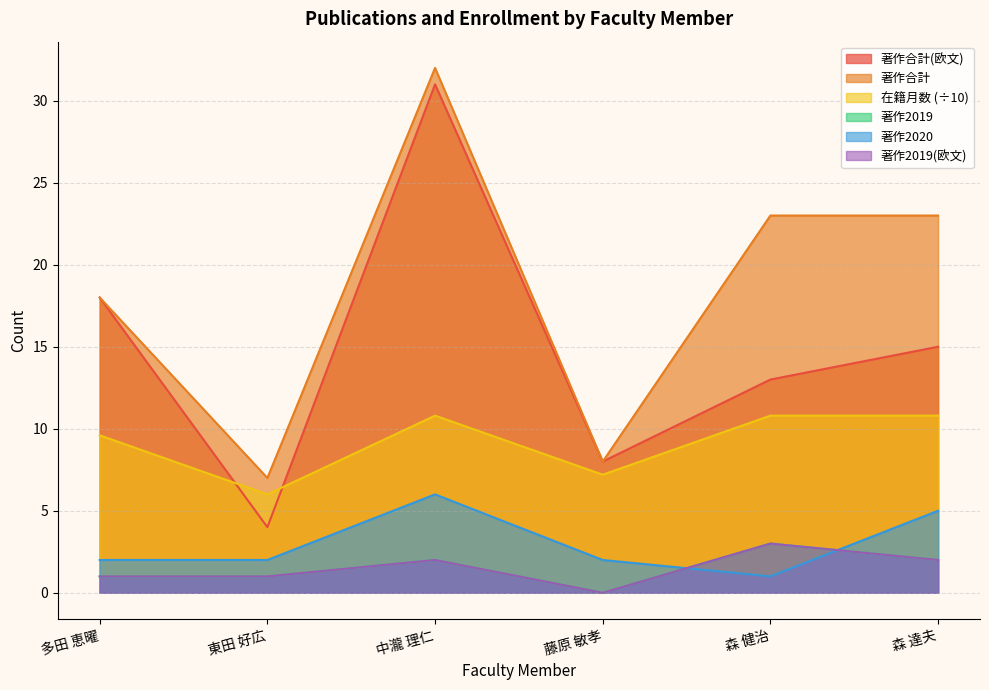

What is the difference between the 著作合計(欧文) values at 森 達夫 and 多田 恵曜?

3.0